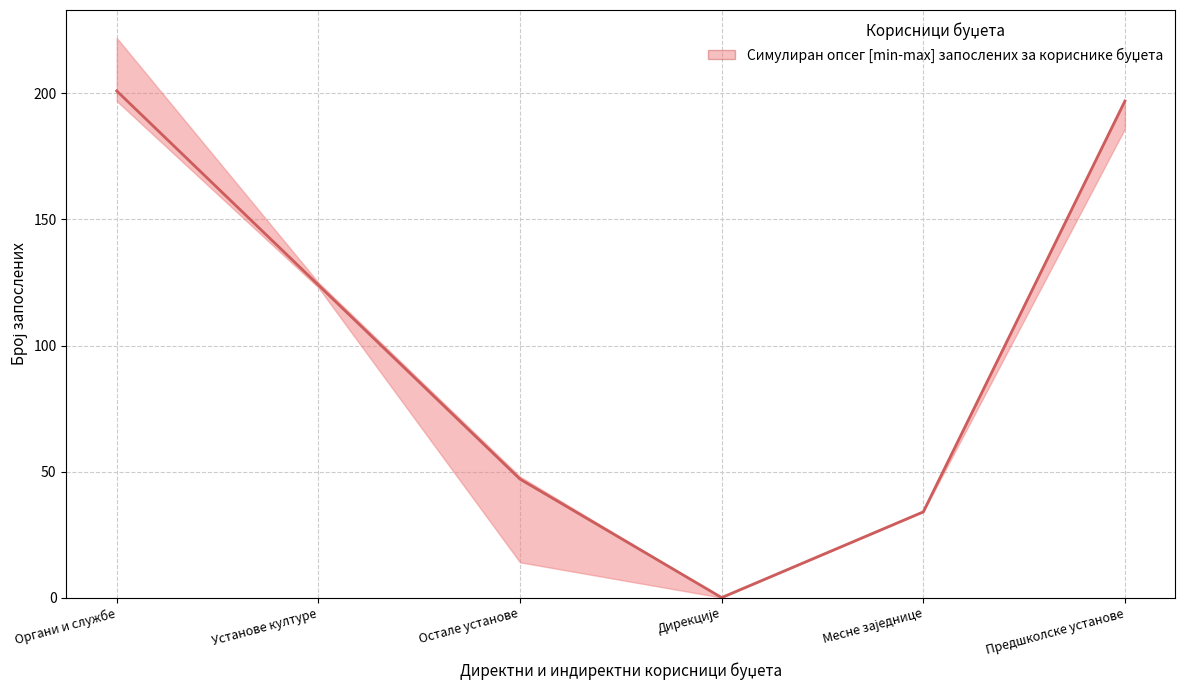

List the labels in order of value, smallest first.

Дирекције, Месне заједнице, Остале установе, Установе културе, Предшколске установе, Органи и службе